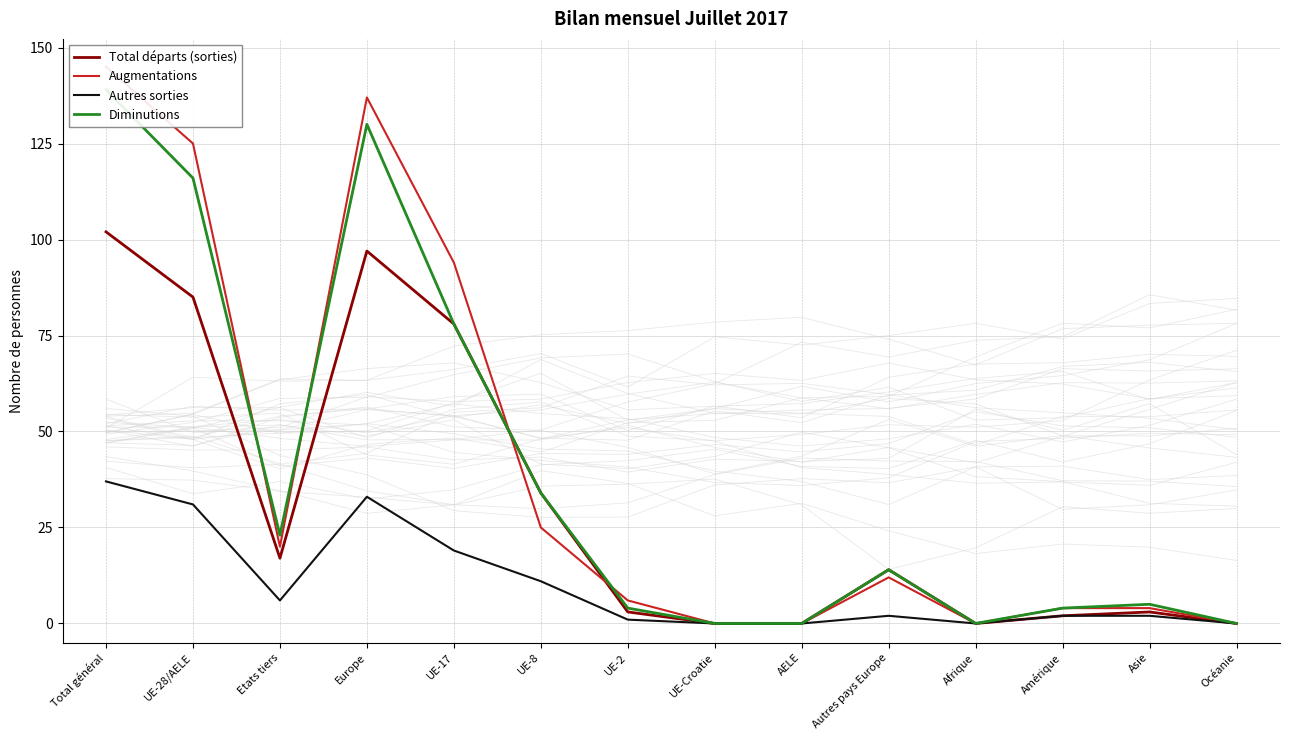

True or false: Autres sorties has more than 2 interior local peaks.

False